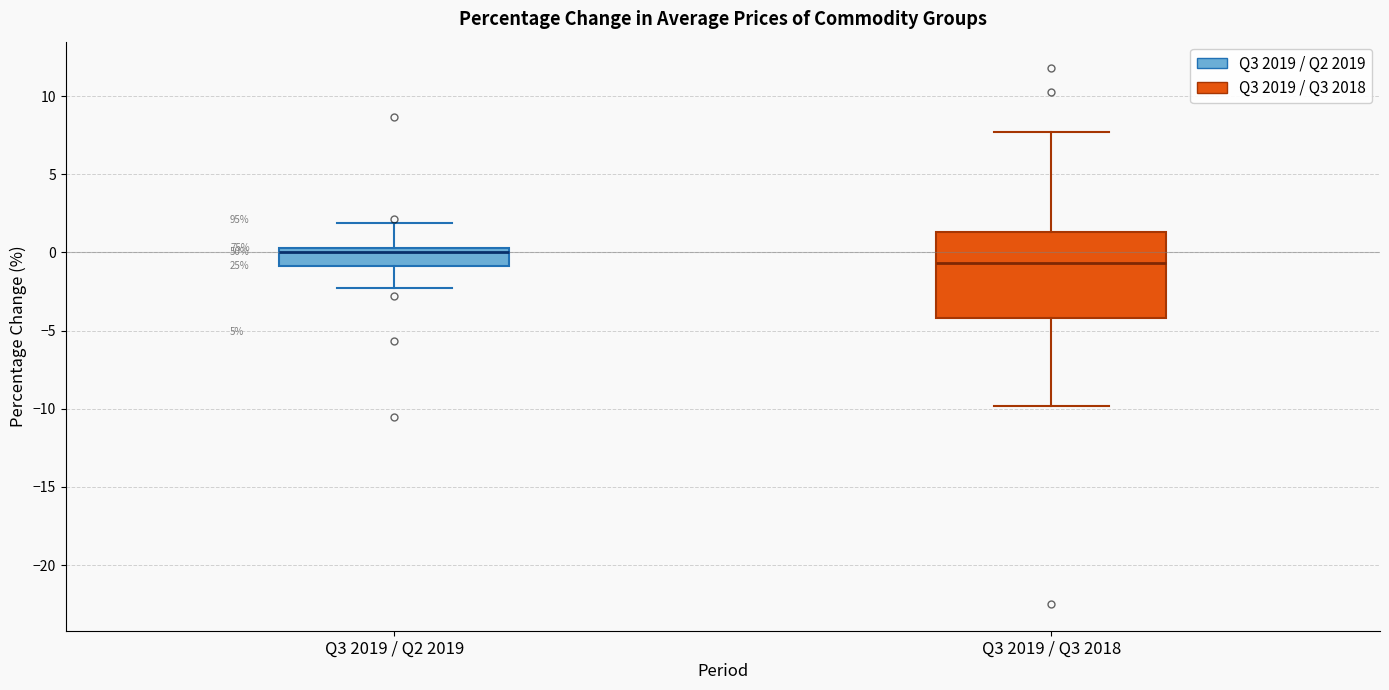

Reading left to right, read every box against the y-axis: the position of its median line, the range the box covers, and the ends of its whiskers. The values are not printed on the chart, so give them approximately, as read against the axis.

Q3 2019 / Q2 2019: median 0.0, box -1.0 to 0.5, whiskers -2.5 to 2.0
Q3 2019 / Q3 2018: median -0.5, box -4.0 to 1.5, whiskers -10.0 to 7.5